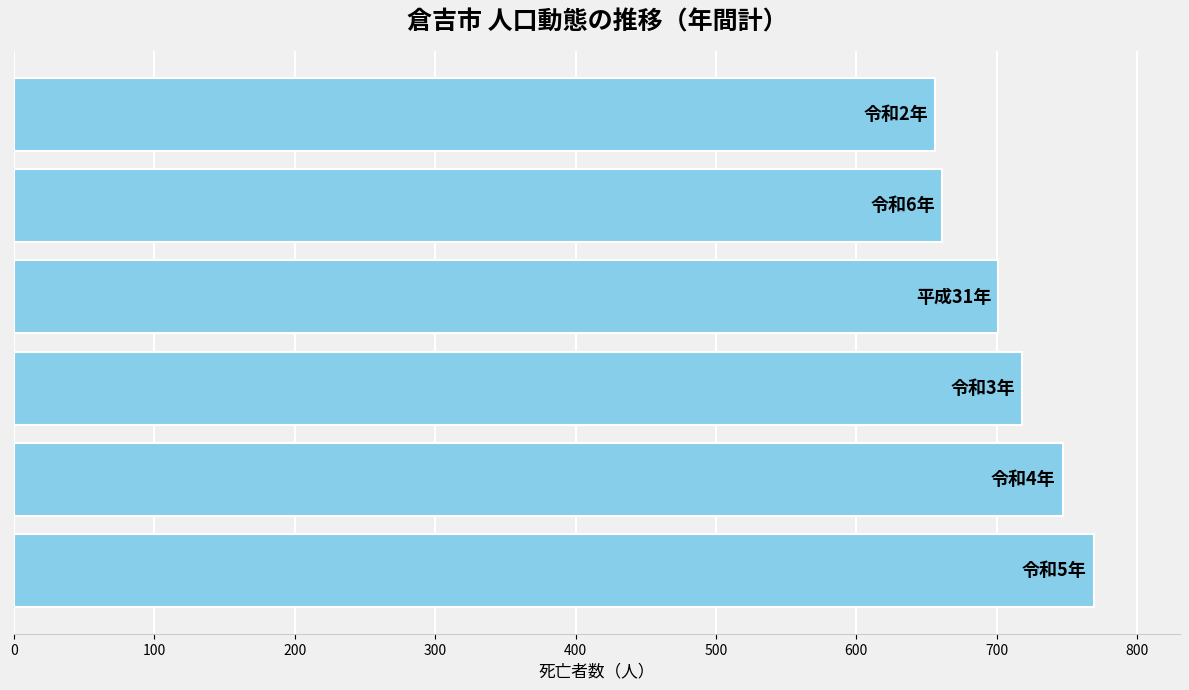

How many distinct data groups are displayed?

1